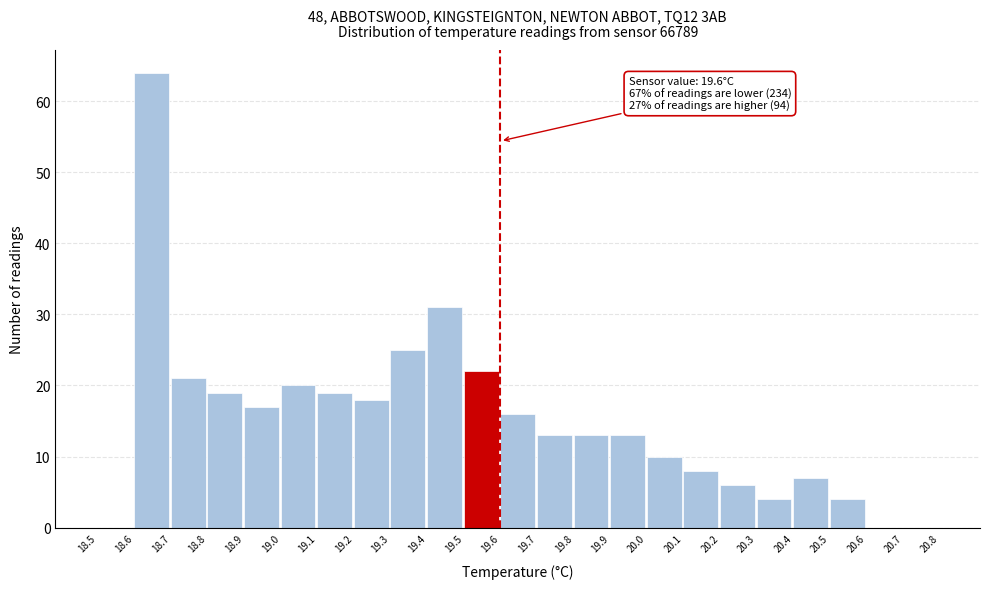

Which range on the x-axis has the tallest bar?

18.6 to 18.7